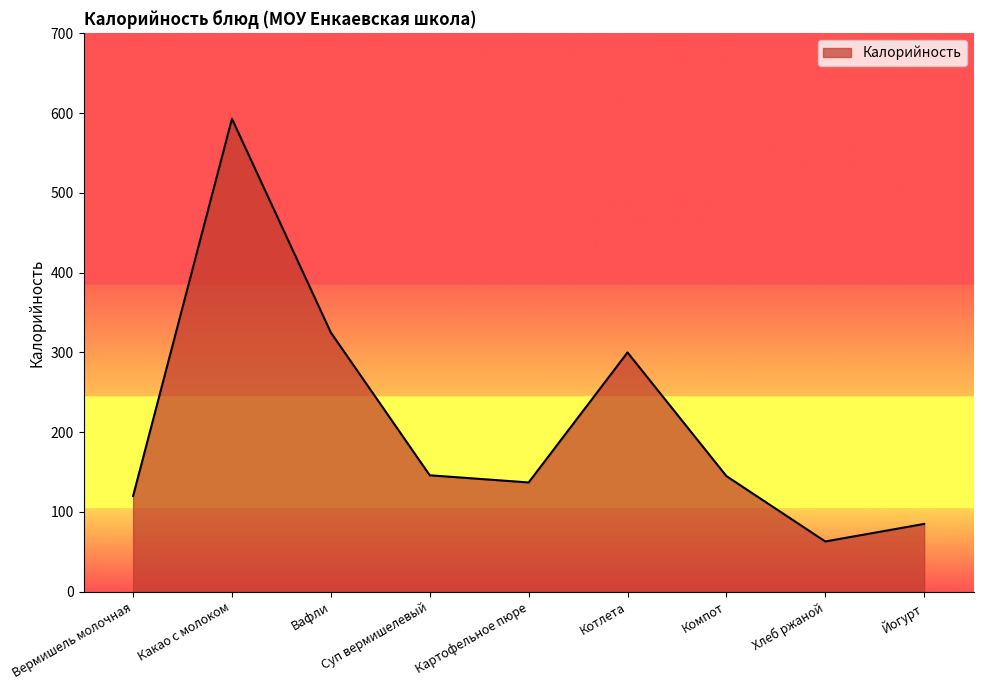

Does the chart display data point markers on the line(s)?

No